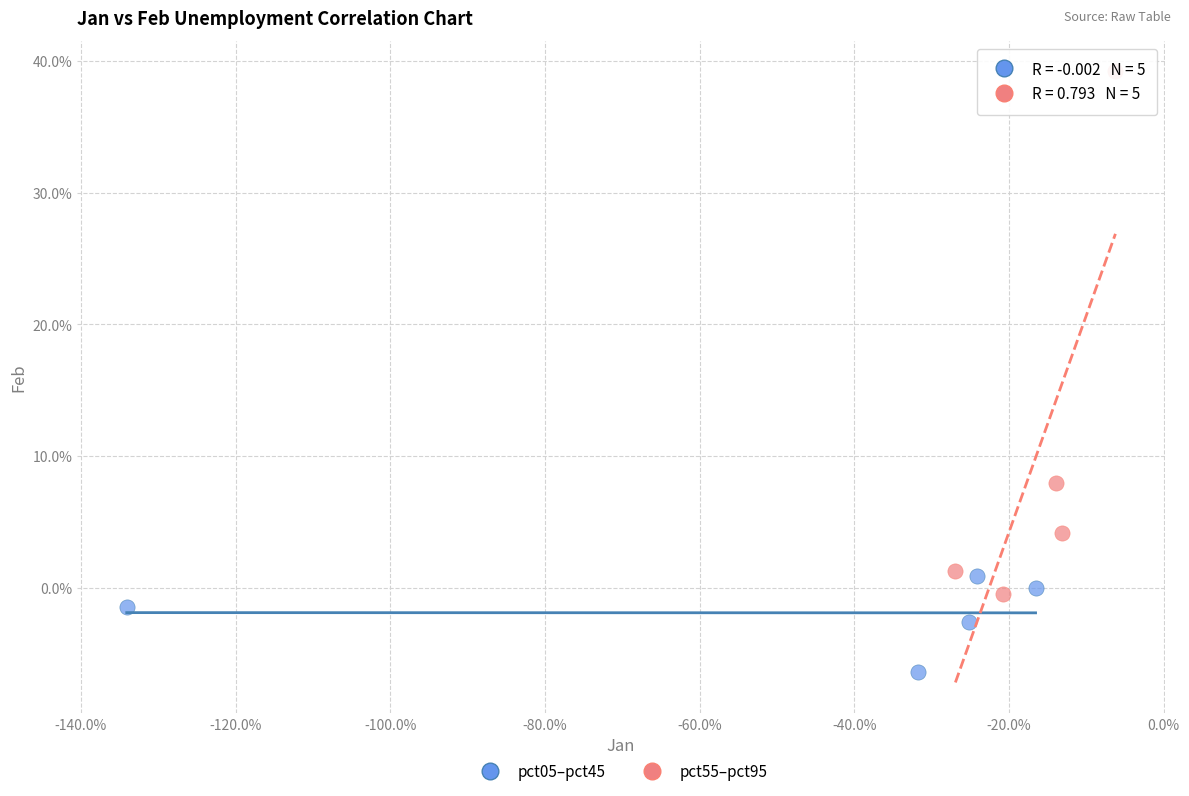

What are all the series names shown in the legend?

pct05–pct45, pct55–pct95